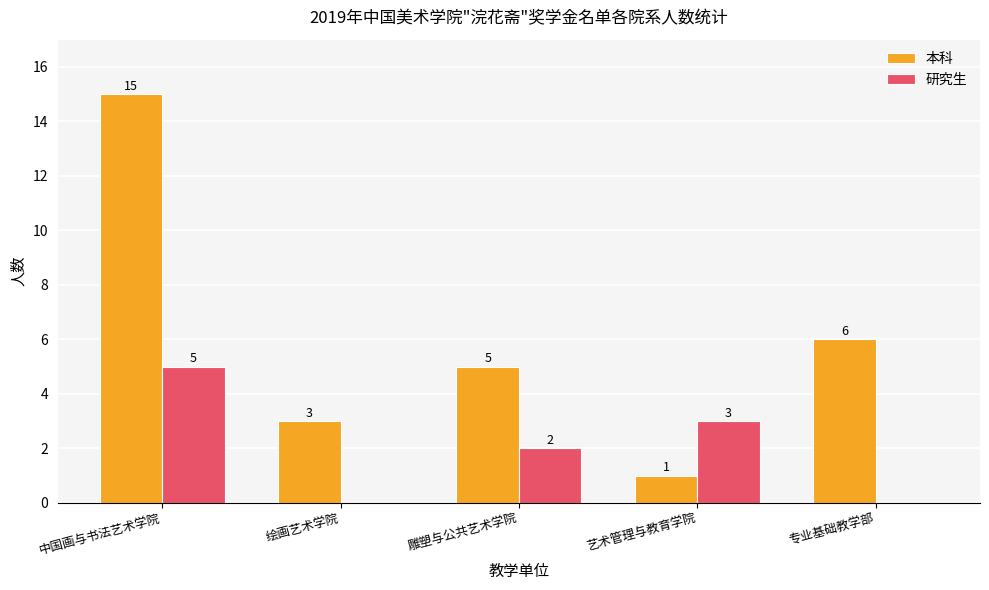

How many groups of bars are there?

5